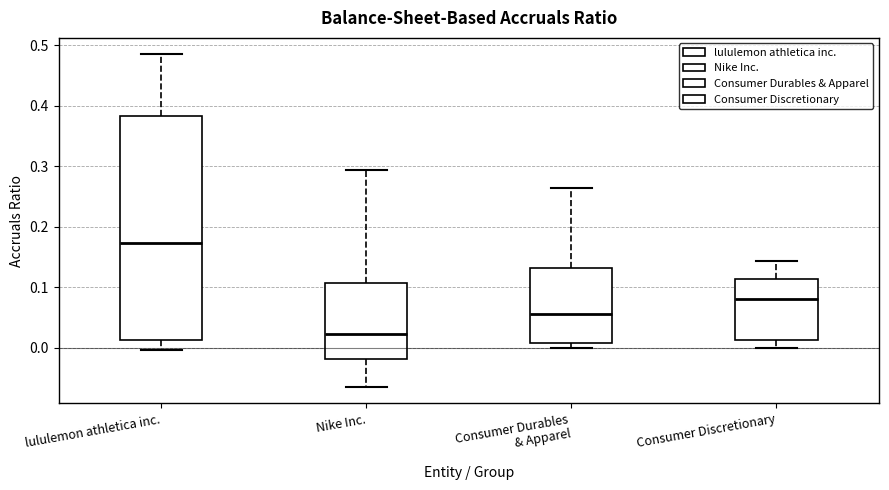

Reading left to right, read every box against the y-axis: the position of its median line, the range the box covers, and the ends of its whiskers. The values are not printed on the chart, so give them approximately, as read against the axis.

lululemon athletica inc.: median 0.17, box 0.01 to 0.38, whiskers 0.00 to 0.48
Nike Inc.: median 0.02, box -0.02 to 0.11, whiskers -0.06 to 0.29
Consumer Durables & Apparel: median 0.06, box 0.01 to 0.13, whiskers 0.00 to 0.26
Consumer Discretionary: median 0.08, box 0.01 to 0.11, whiskers 0.00 to 0.14